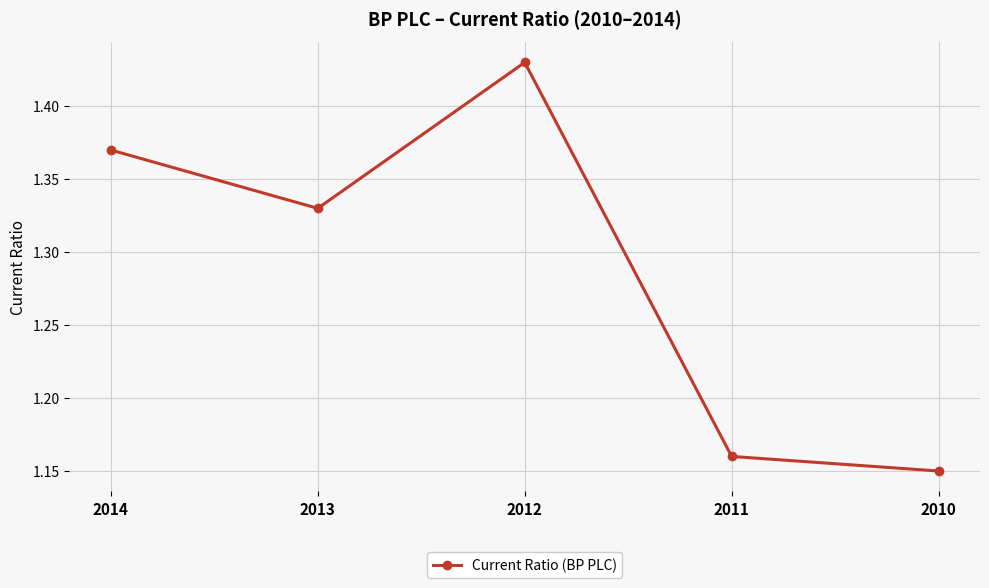

Is this an area chart (filled region under the line)?

No